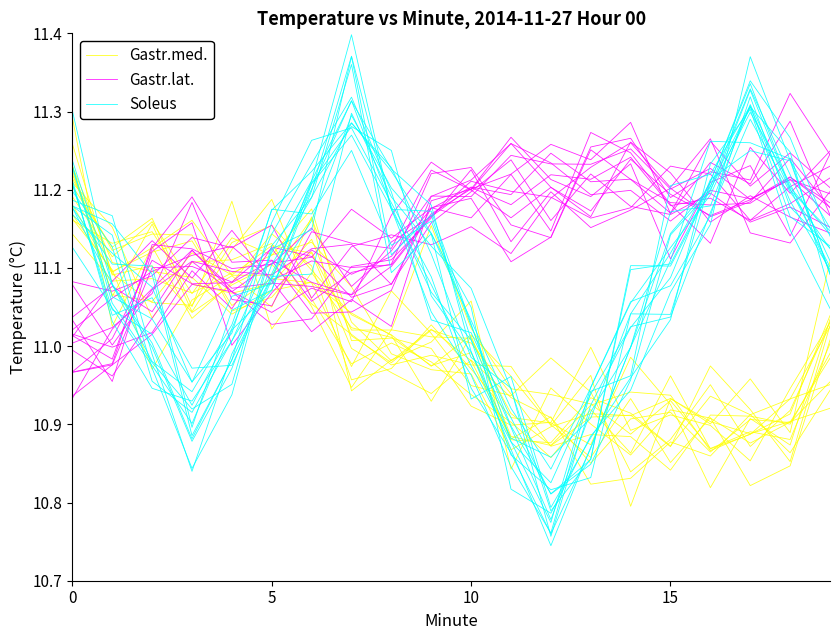

True or false: Soleus has a value of 11.0 at 10.

True